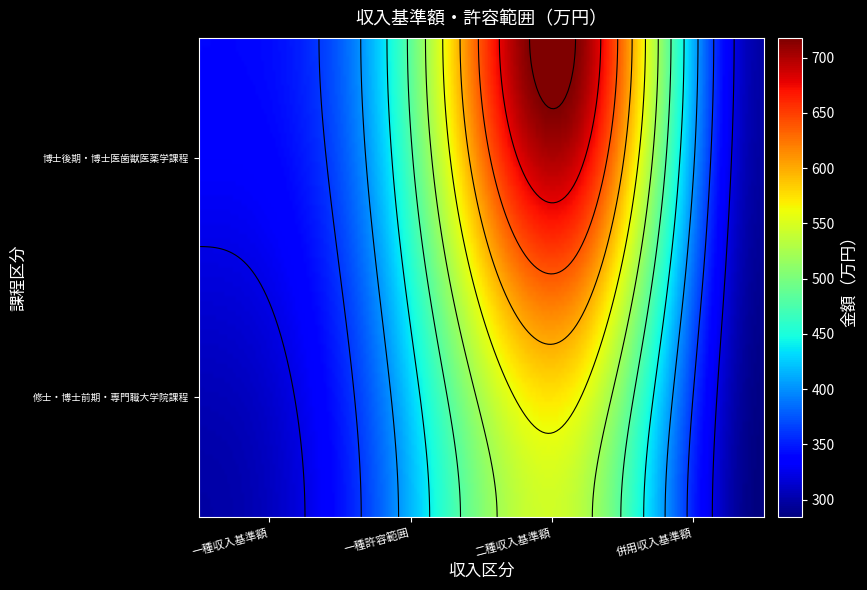

How many series are shown in this chart?

2